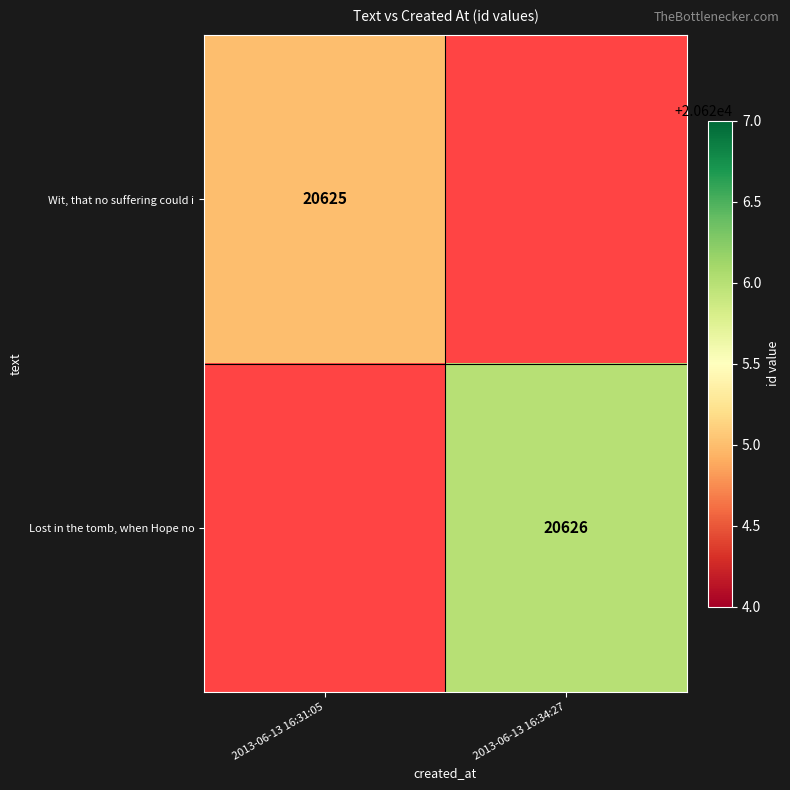

True or false: Wit, that no suffering could i has a value of 30700.6 at 2013-06-13 16:31:05.

False